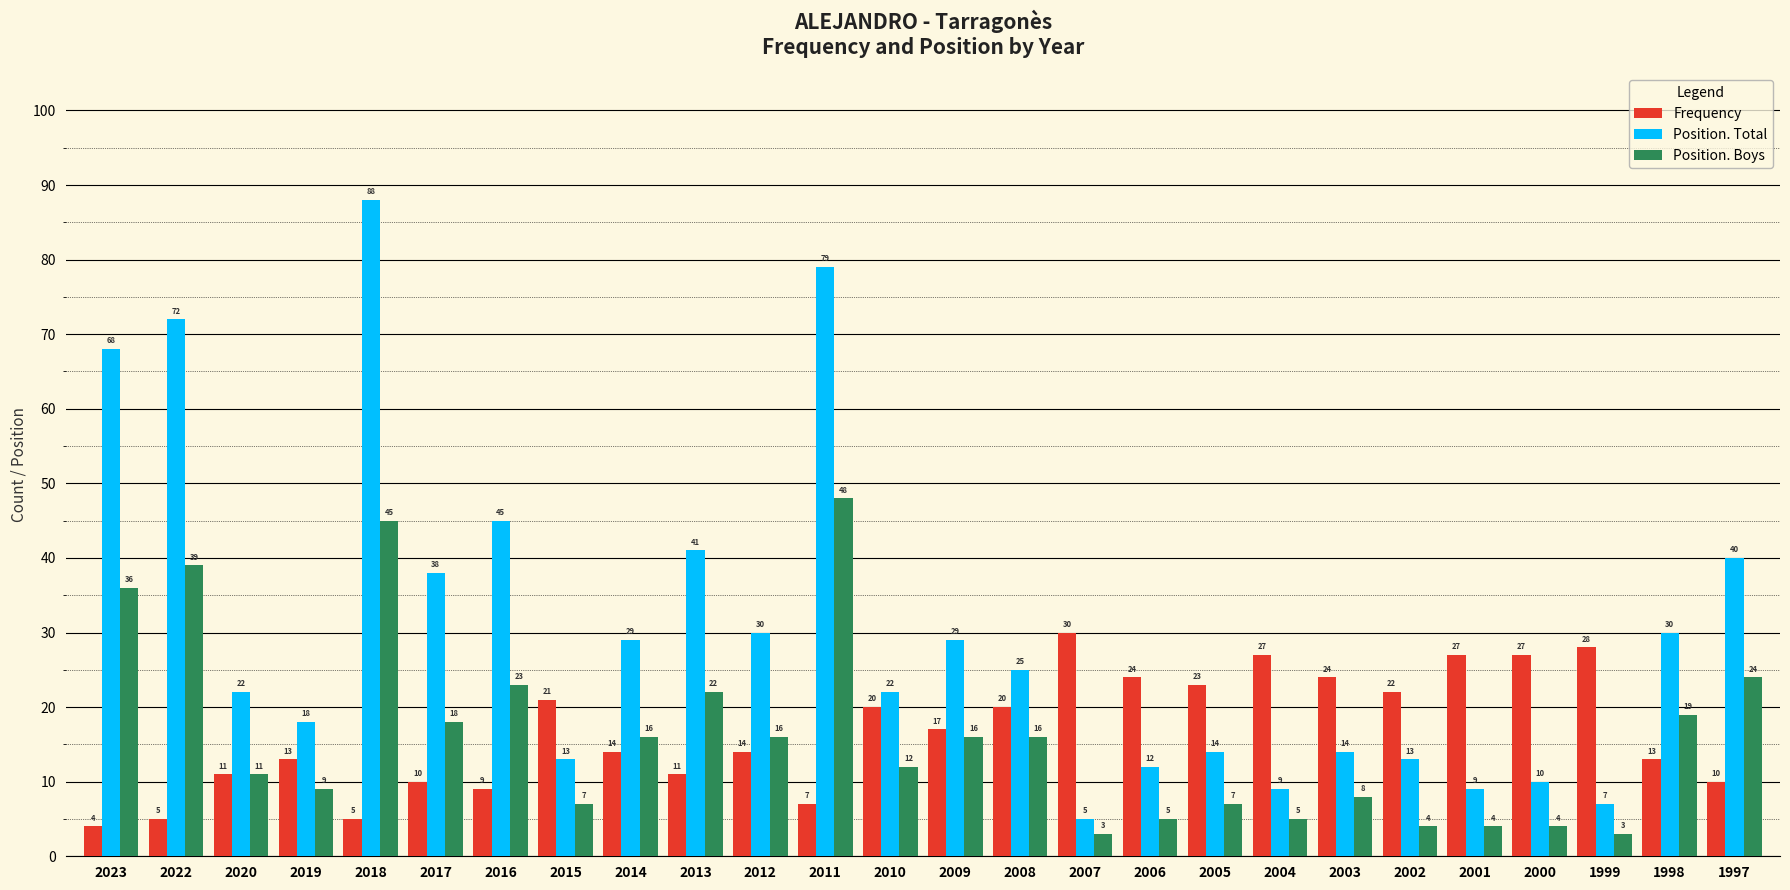

Reading left to right, list all the values displayed in this chart.

Frequency: 4	5	11	13	5	10	9	21	14	11	14	7	20	17	20	30	24	23	27	24	22	27	27	28	13	10
Position. Total: 68	72	22	18	88	38	45	13	29	41	30	79	22	29	25	5	12	14	9	14	13	9	10	7	30	40
Position. Boys: 36	39	11	9	45	18	23	7	16	22	16	48	12	16	16	3	5	7	5	8	4	4	4	3	19	24